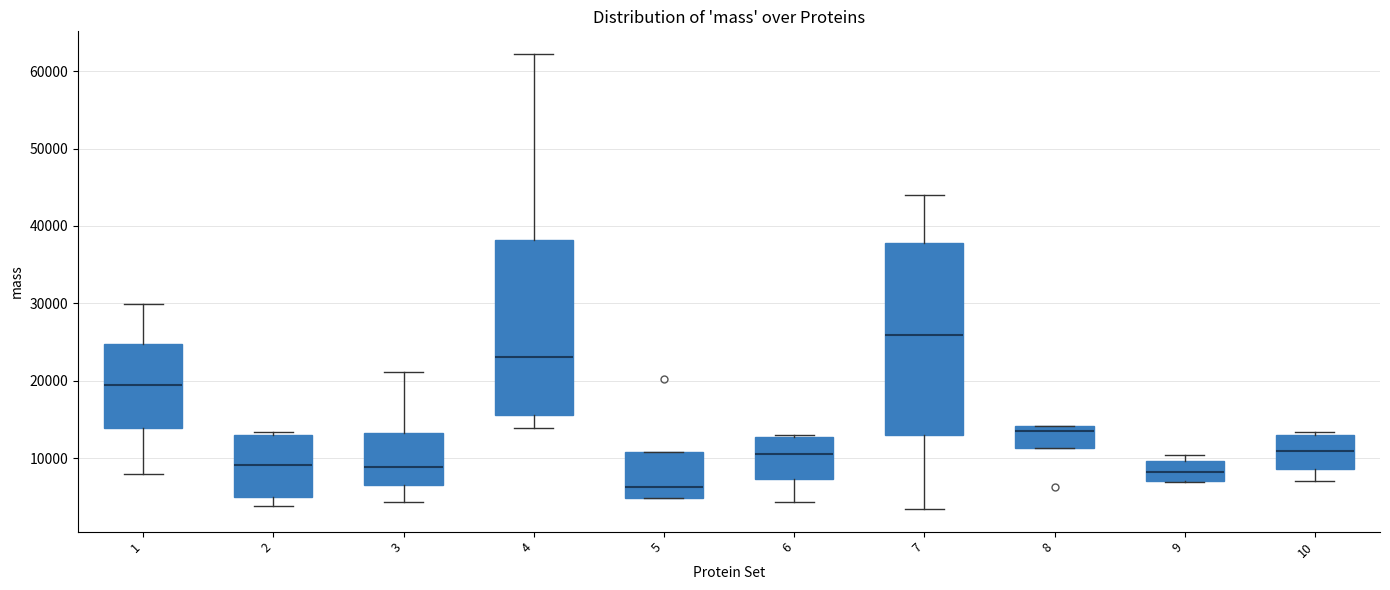

Which box has the lowest median line?

5